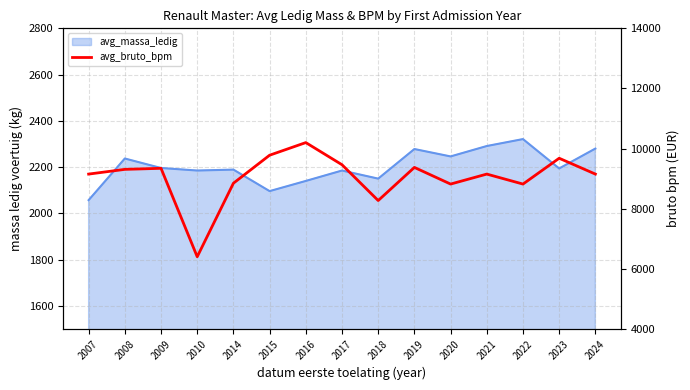

Which category has the lowest value across all series?

2010